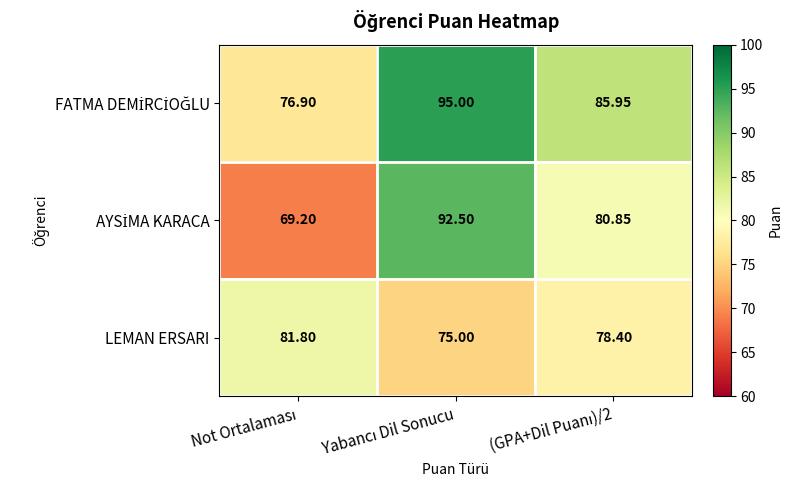

At which category does the chart reach its minimum across all series?

Not Ortalaması